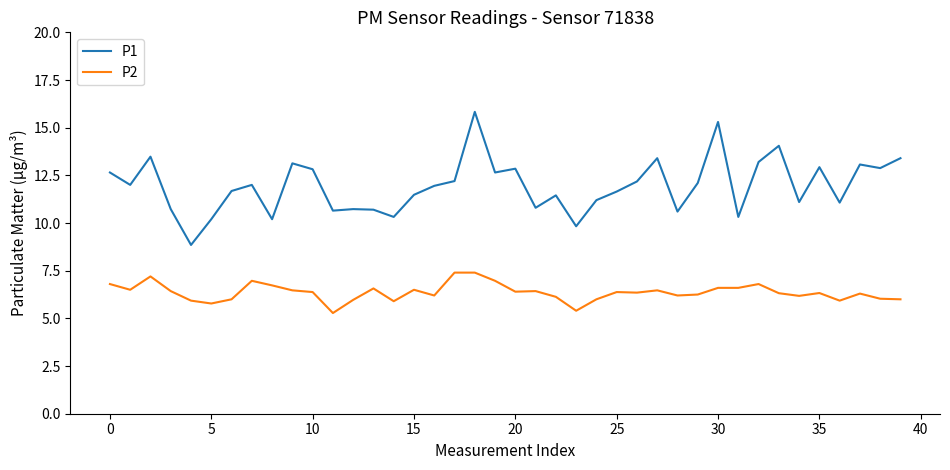

Which series has the largest total across all categories?

P1